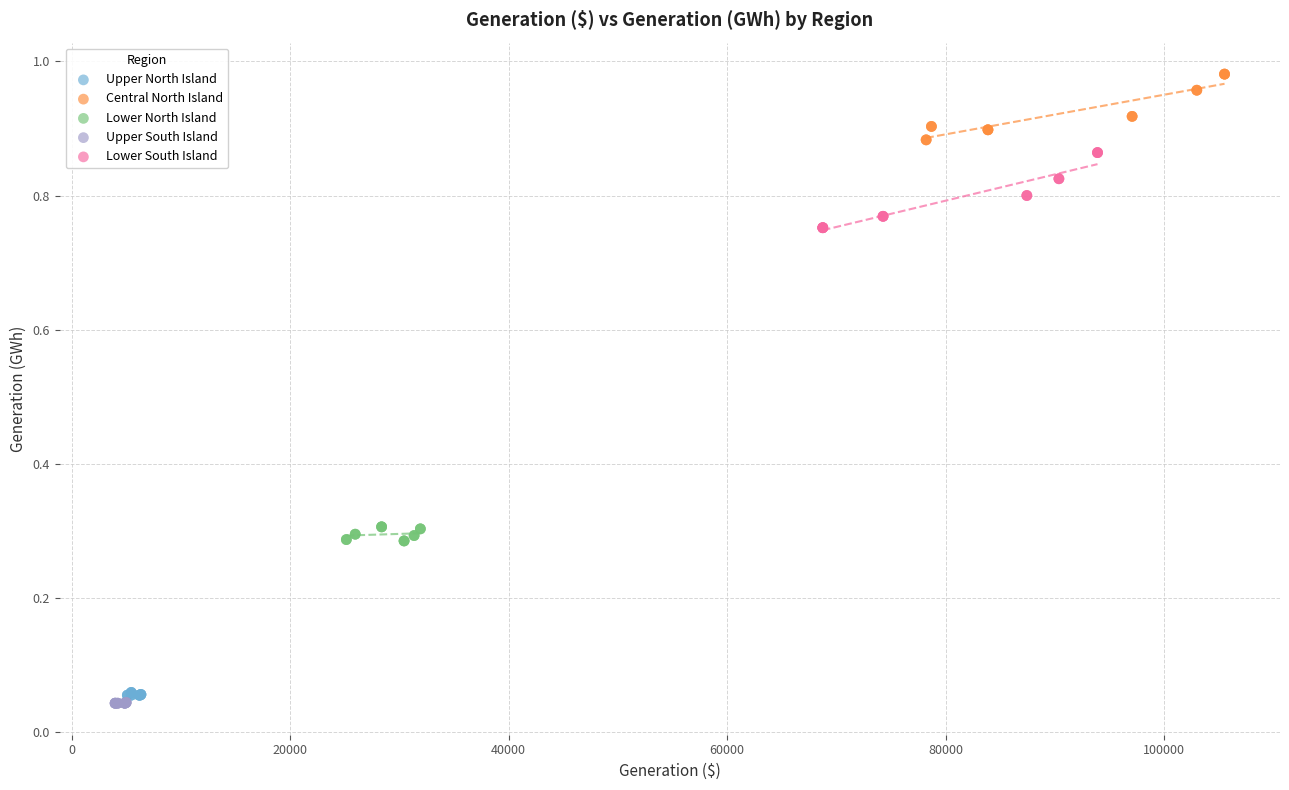

Which series has the largest Y range (max minus min)?

Lower South Island